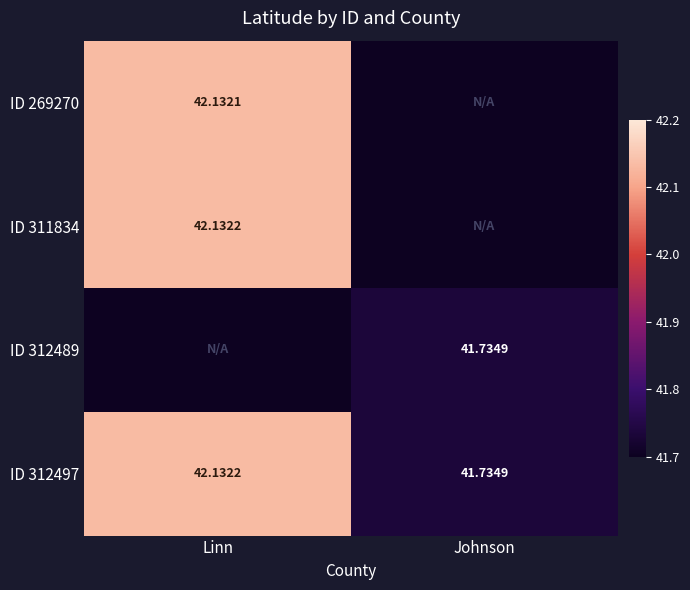

Which category has the lowest value in the ID 312497 series?

Johnson